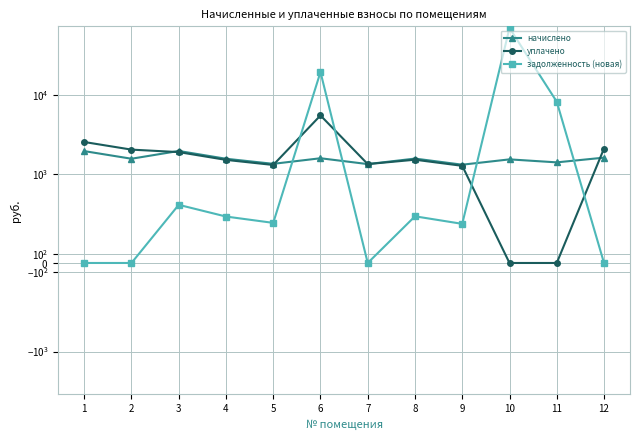

How many data points does each series have?

12